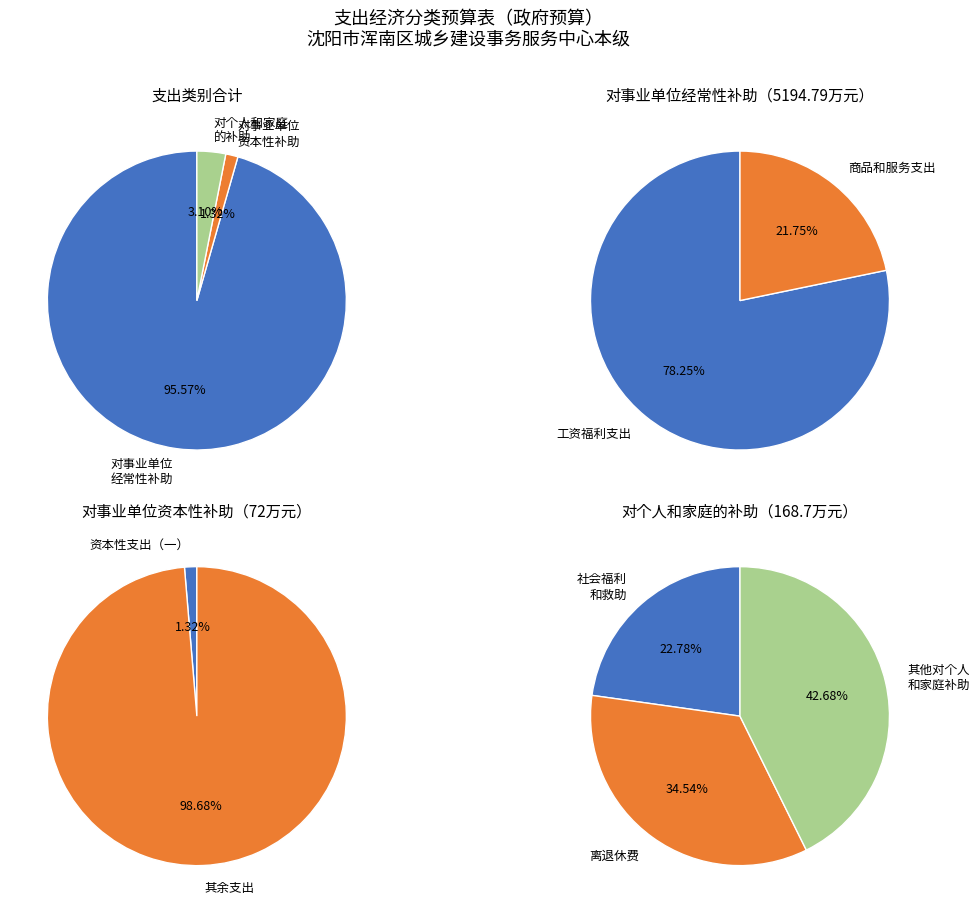

Combined, what portion of the pie is 对事业单位经常性补助 and 对个人和家庭的补助?

98.7%